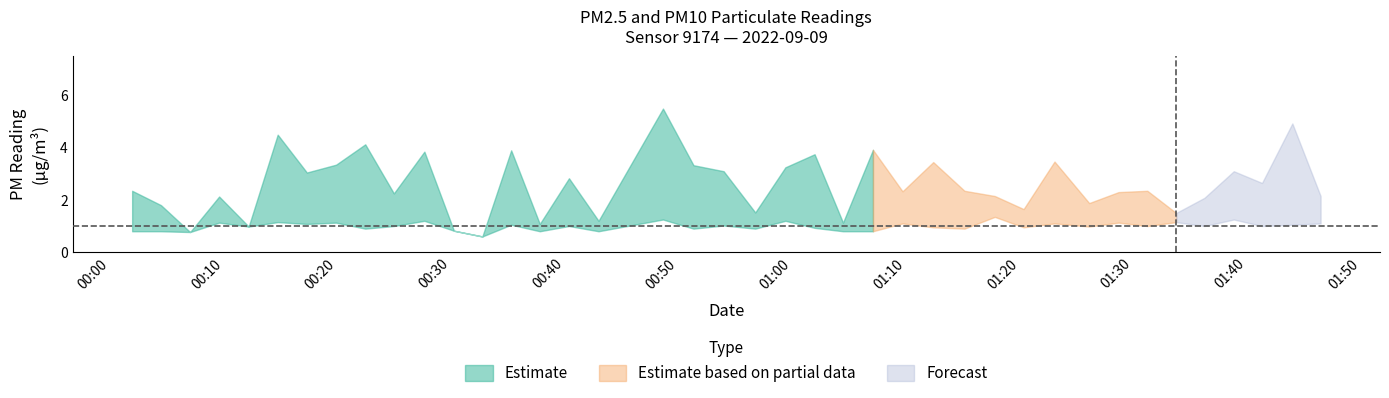

True or false: P2 has a value of 1.6 at 15.

False